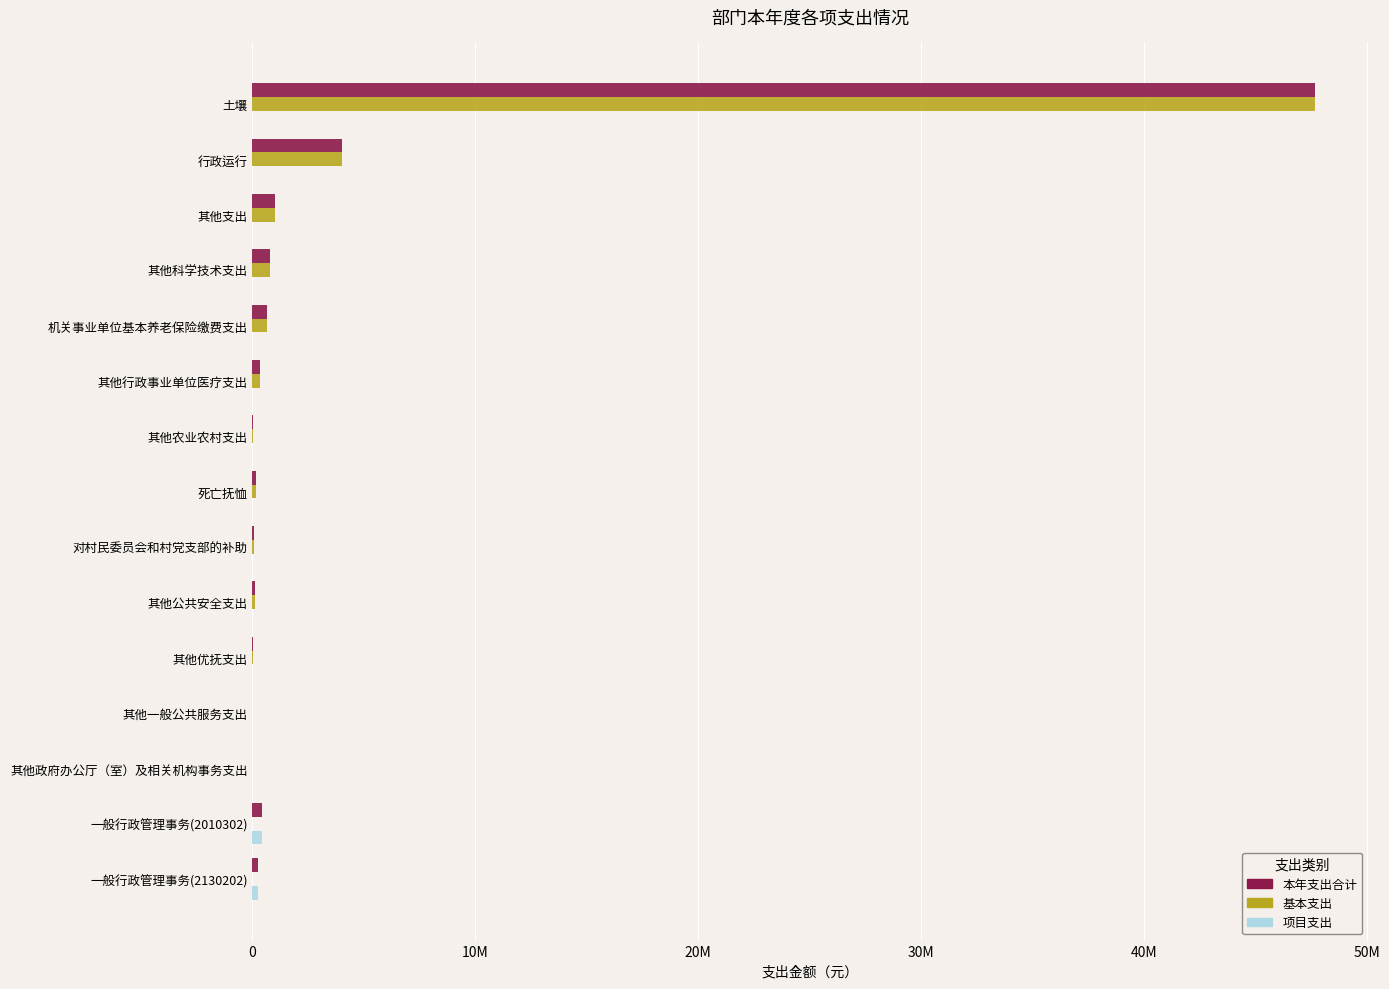

How many distinct data groups are displayed?

3